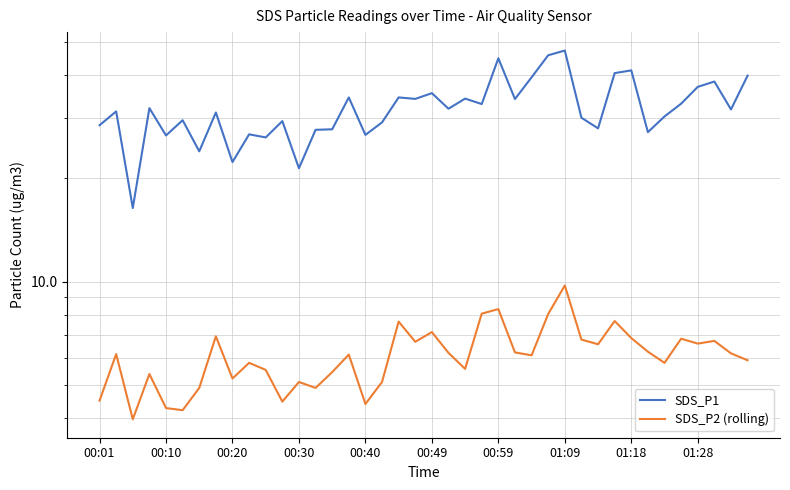

In SDS_P2 (rolling), how many points are higher than both neighbors (excluding endpoints)?

13